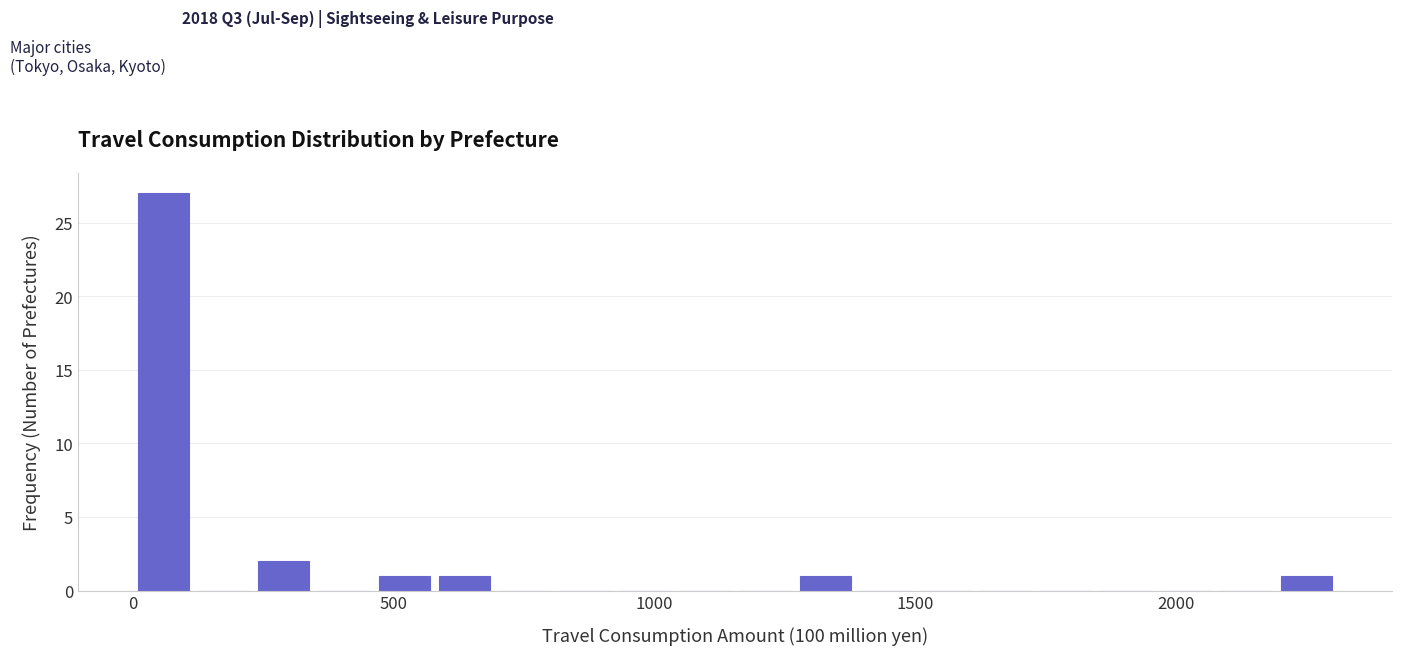

Read against the x-axis, roughly where is the centre of the tallest bar?

50